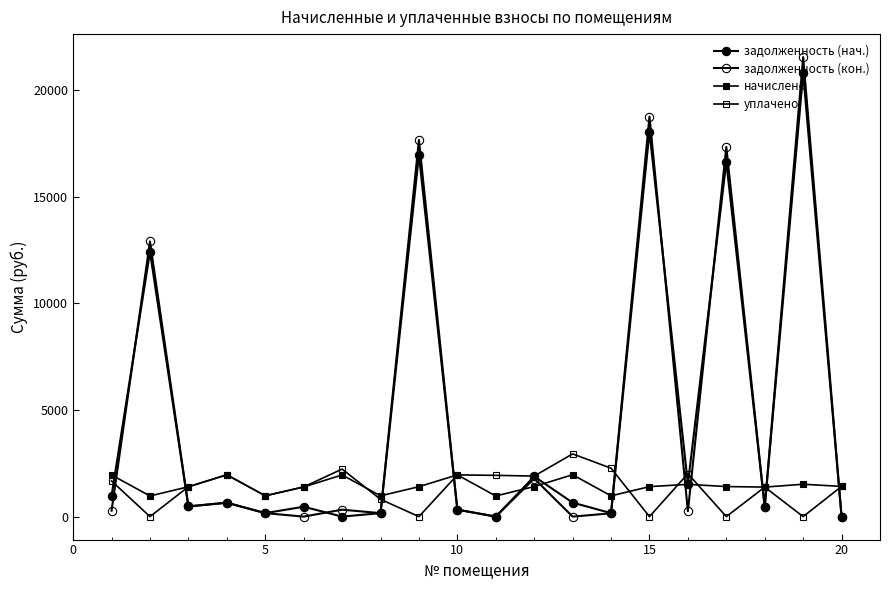

What is the sum of all начислено values?

28877.6